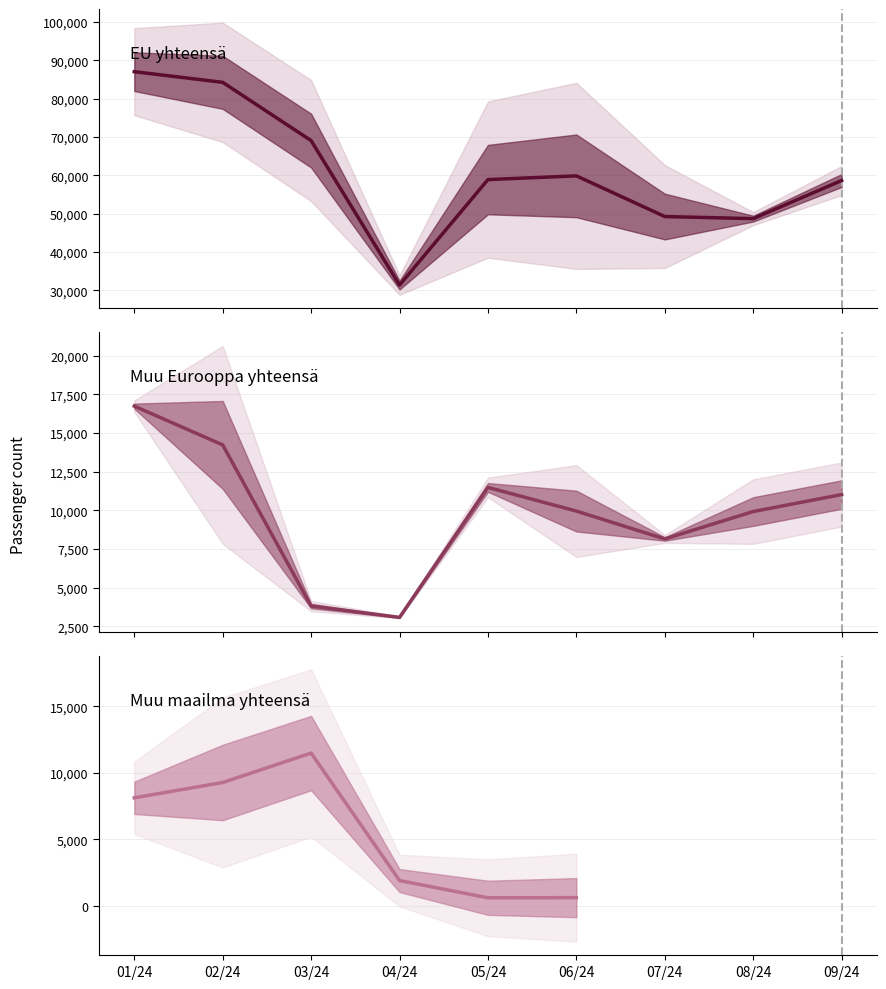

True or false: EU yhteensä and Muu maailma yhteensä cross at least once.

False